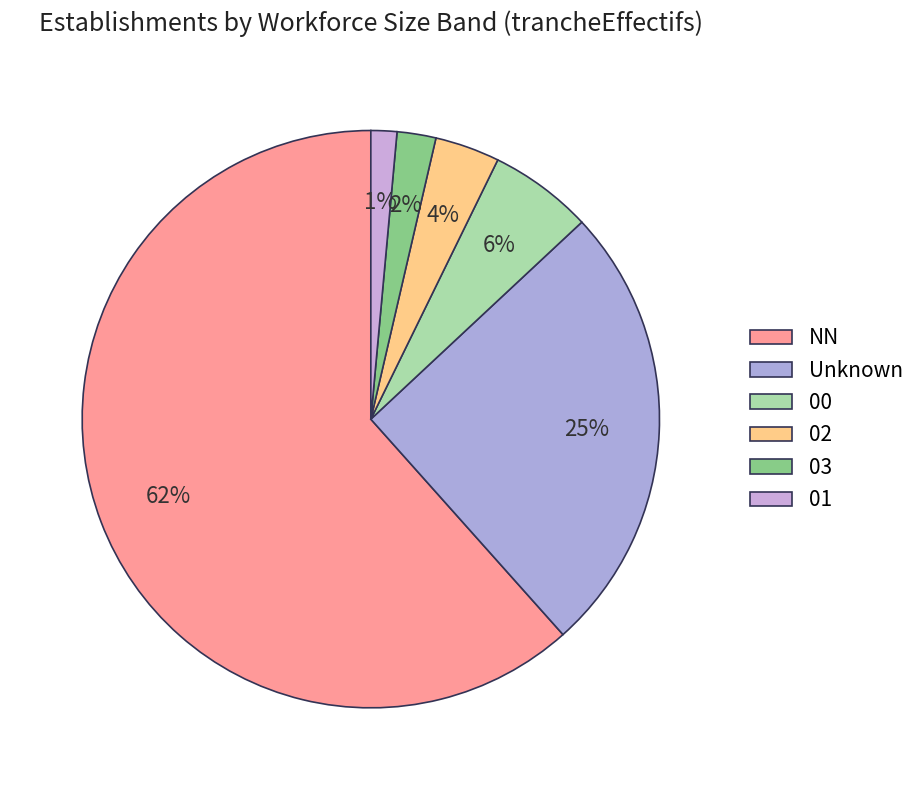

What is the smallest slice in the pie chart?

01